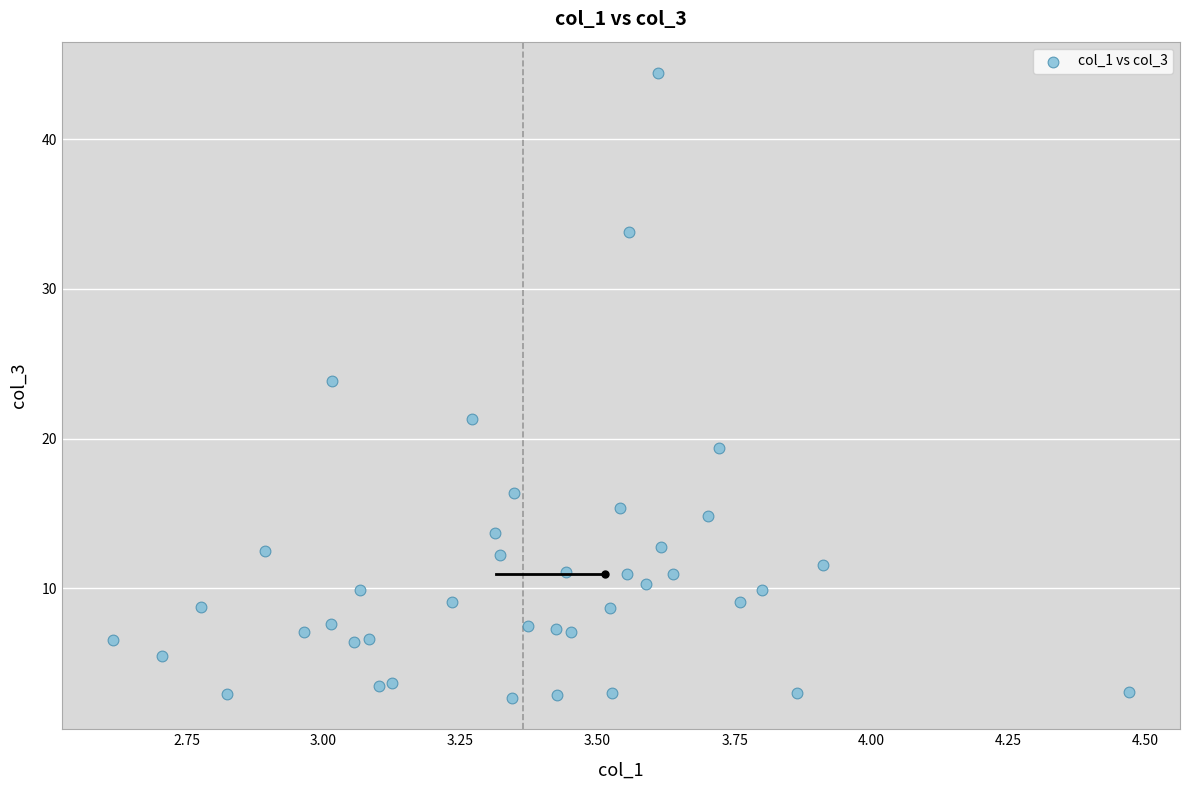

What Y value in the scatter plot is closest to 23?

23.8